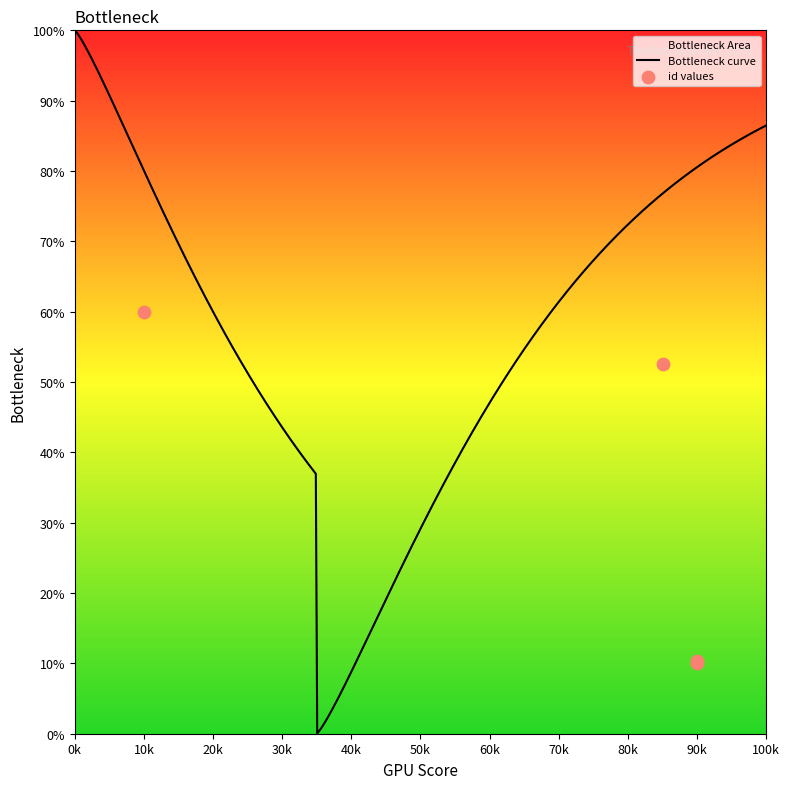

Which has a higher value, 4167 or 4167?

4167